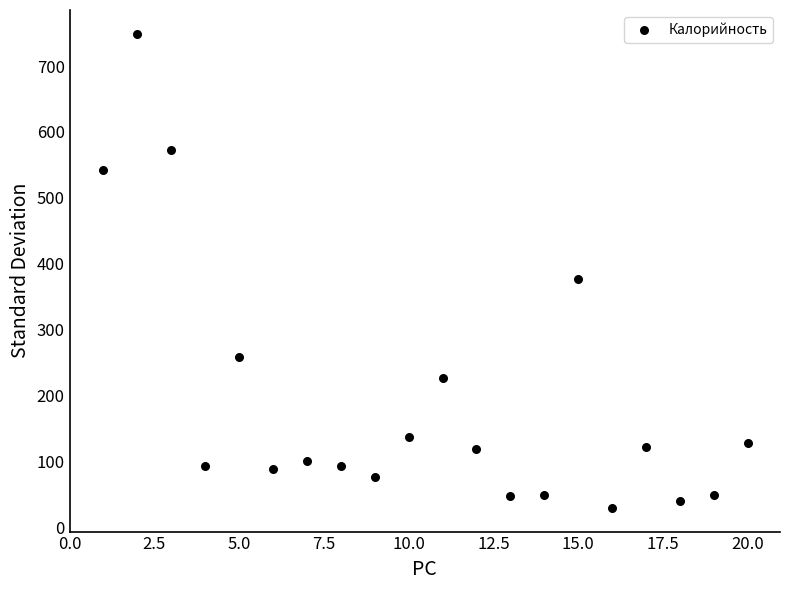

What Y value in the scatter plot is closest to 389?

377.9